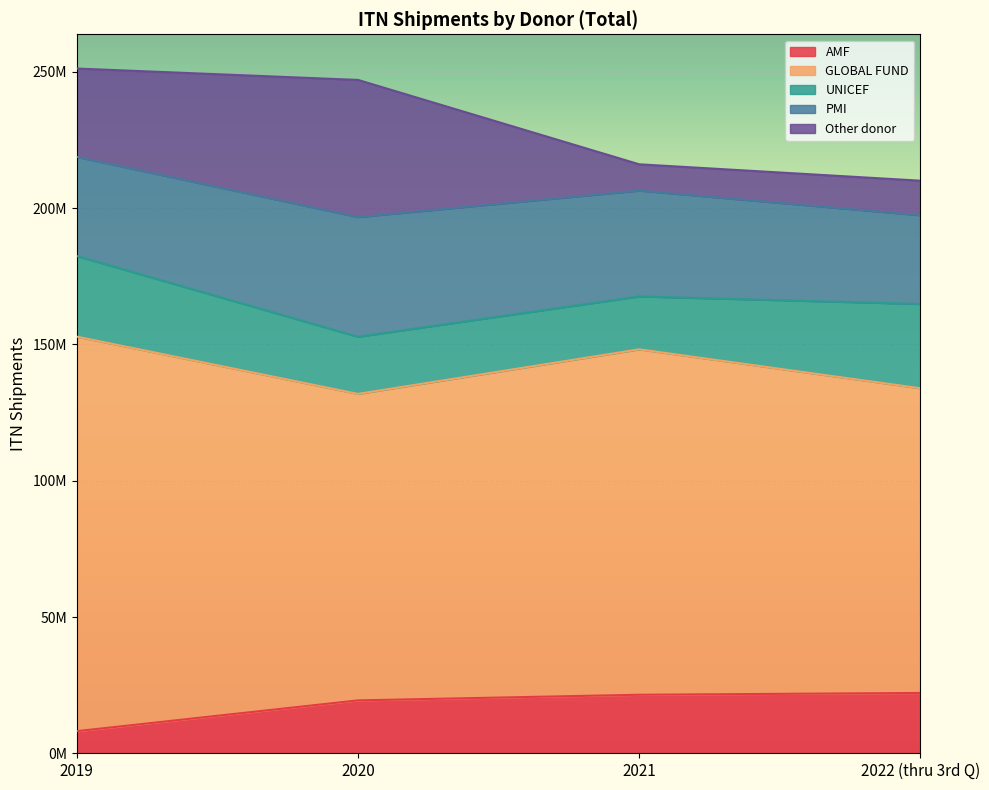

What is the label of the 2nd point from the left?

2020